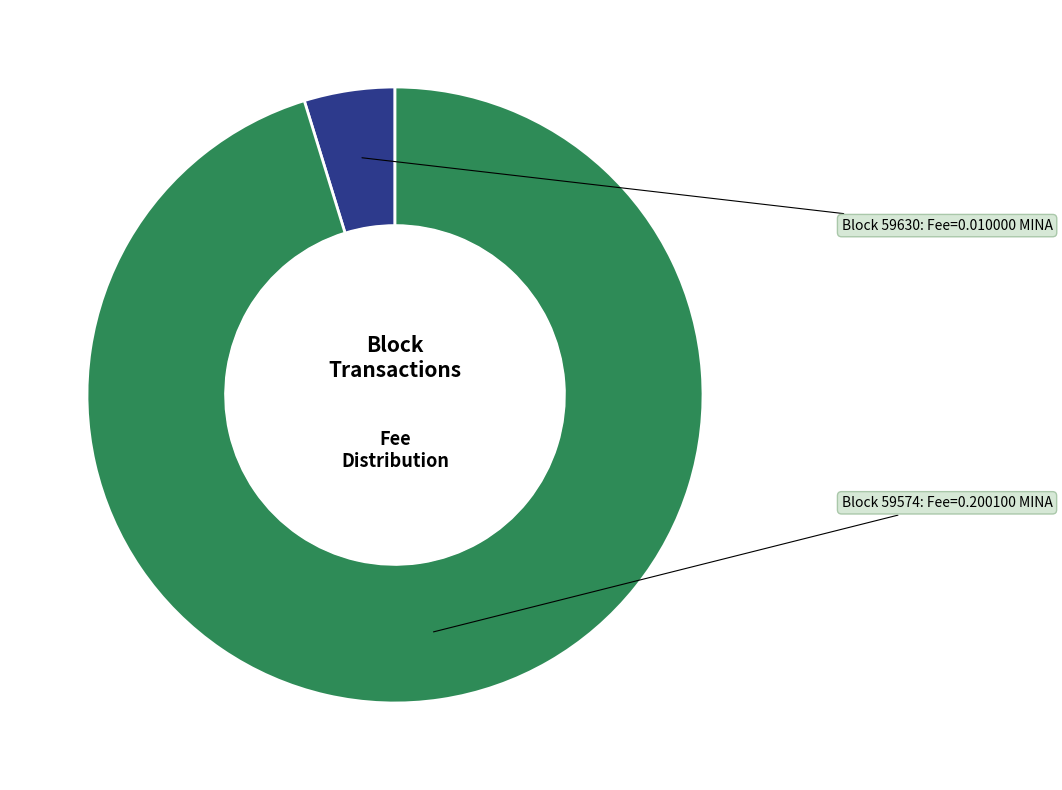

How many segments does this pie chart have?

2